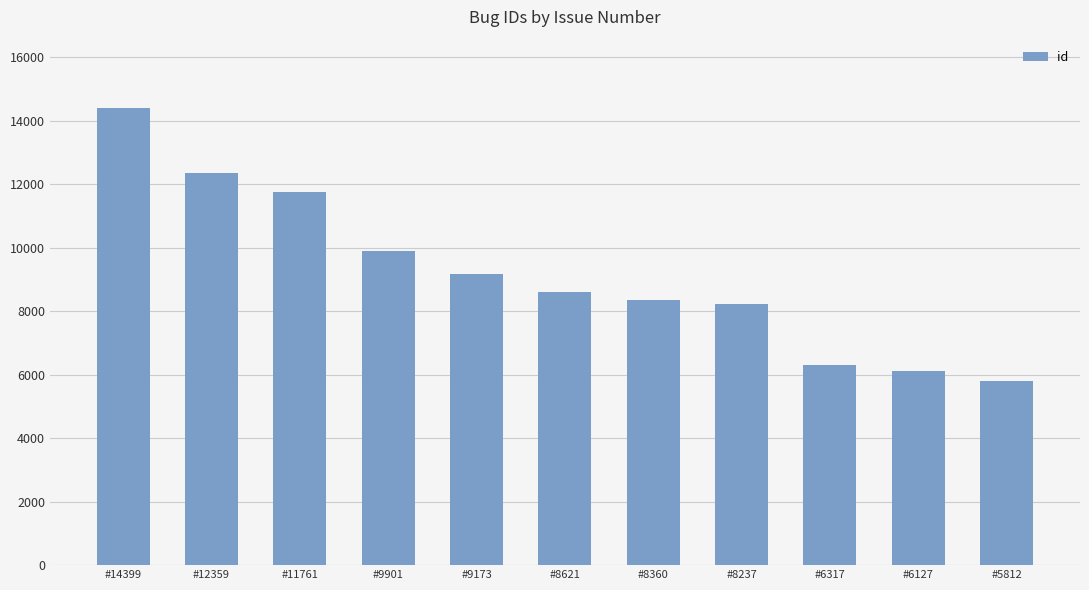

What is the difference between the values at #9901 and #12359?

2458